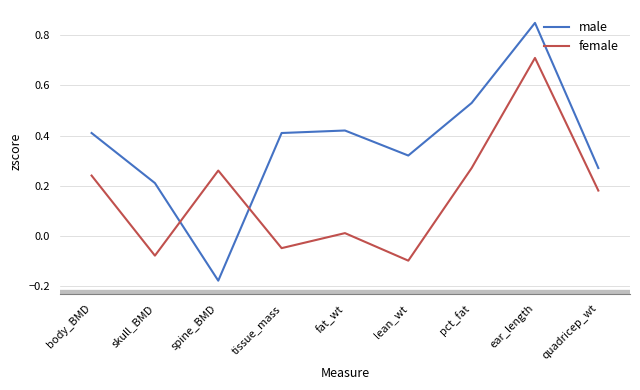

Rank the series by their maximum value, from highest to lowest.

male, female